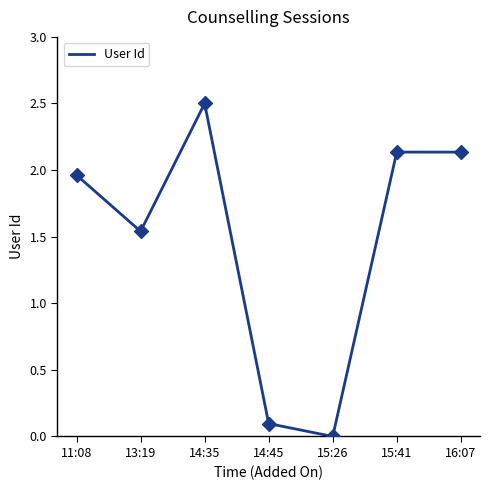

What is the change in value from 11:08 to 14:35?

+0.5